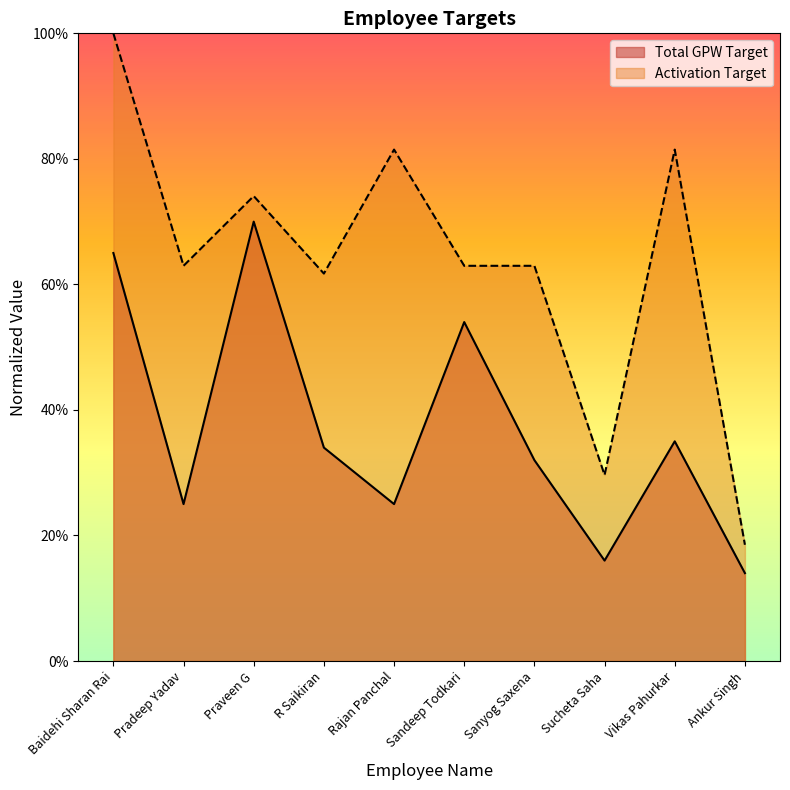

What position from the left is Pradeep Yadav?

2